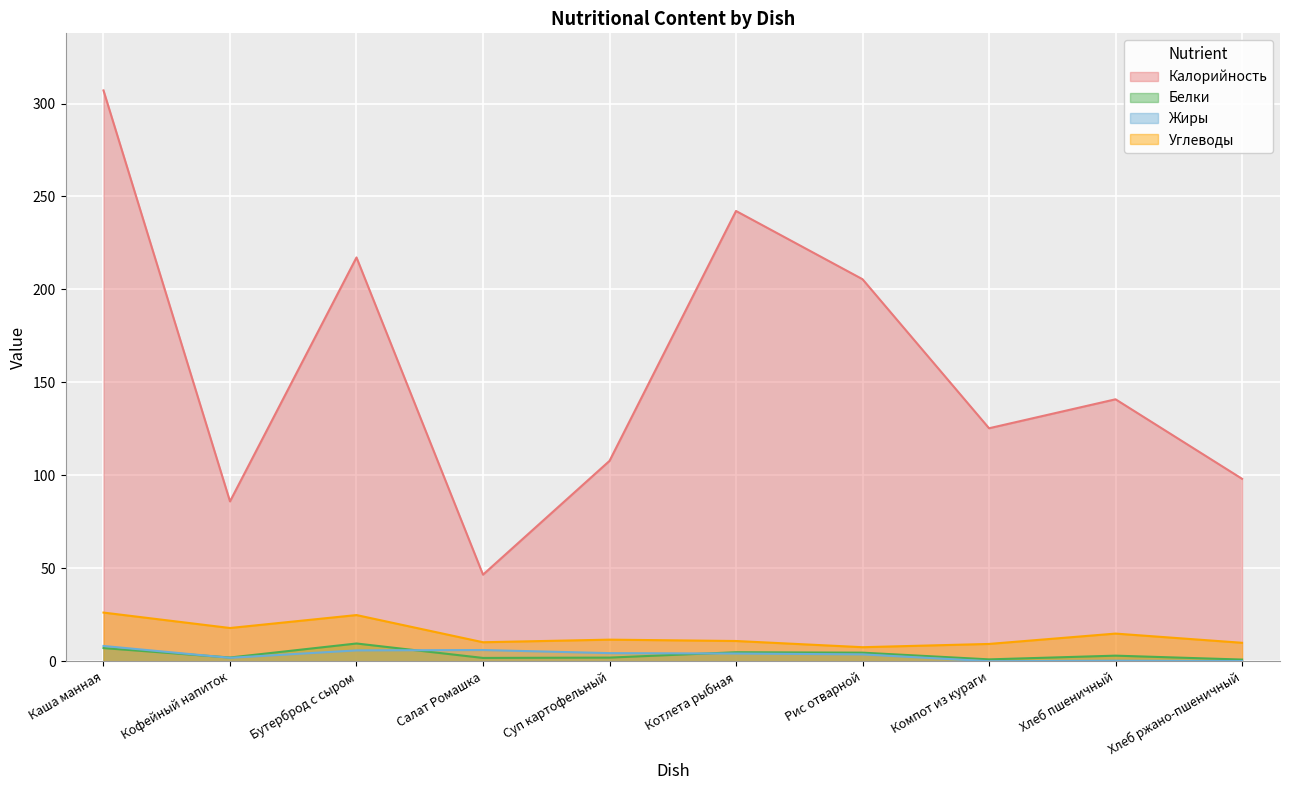

What is the total value across all series at Кофейный напиток?

107.8